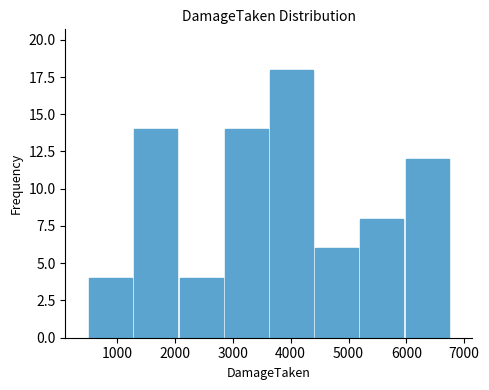

Which range on the x-axis has the tallest bar?

3600 to 4400